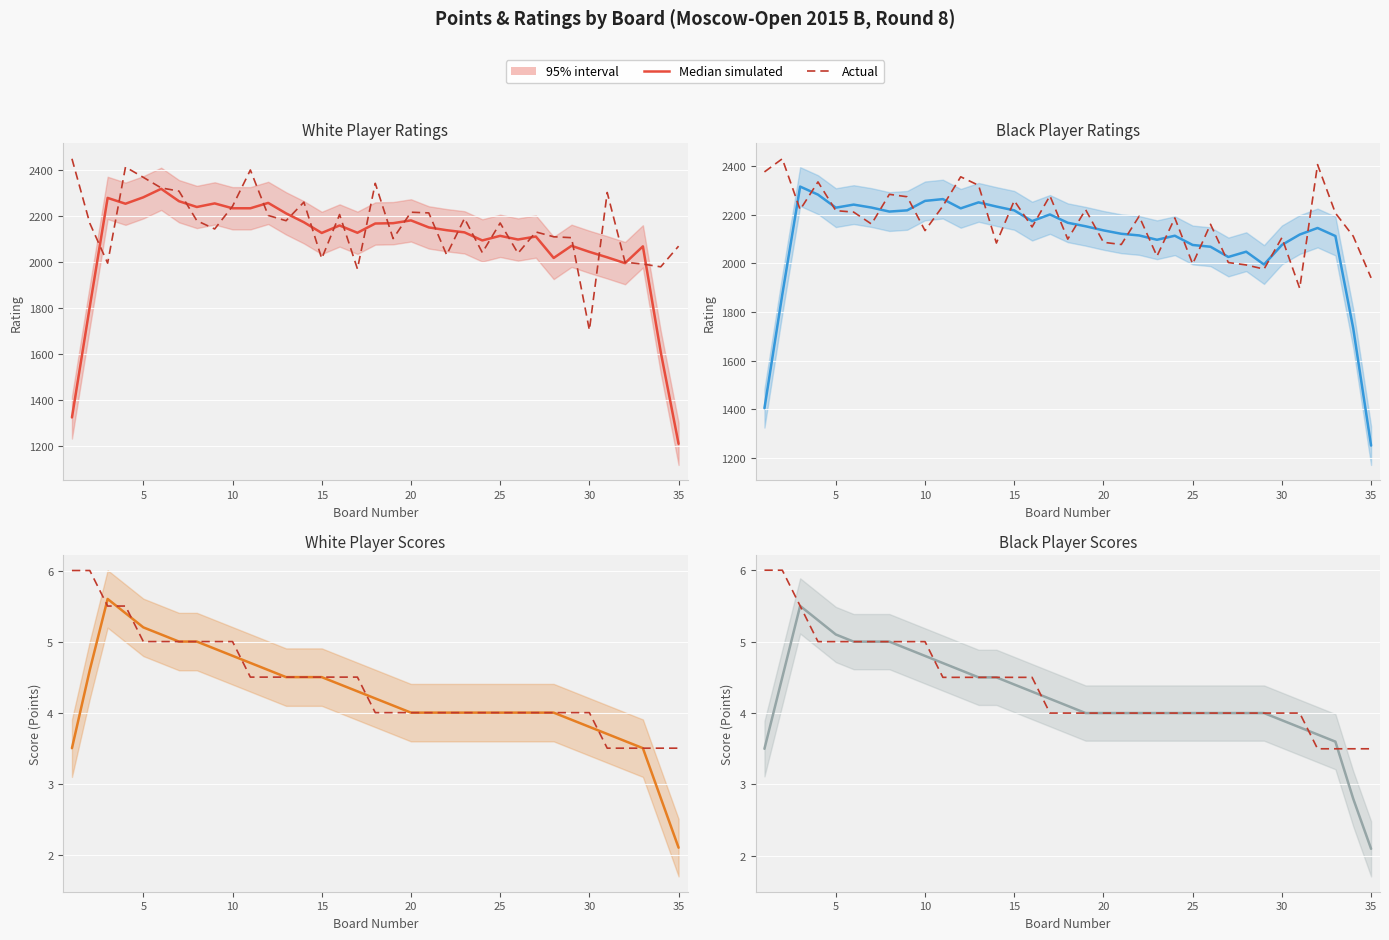

Rank the series by their average value, from lowest to highest.

Median simulated, Actual